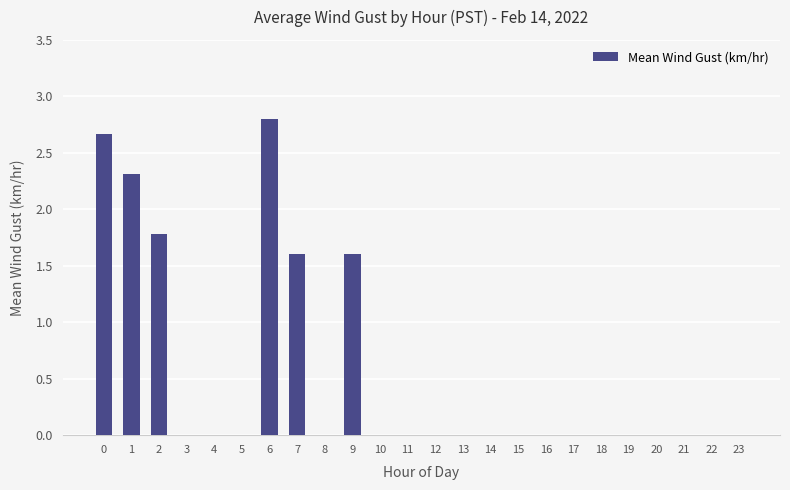

Reading left to right, extract all data points from this chart.

2.7	2.3	1.8	0.0	0.0	0.0	2.8	1.6	0.0	1.6	0.0	0.0	0.0	0.0	0.0	0.0	0.0	0.0	0.0	0.0	0.0	0.0	0.0	0.0